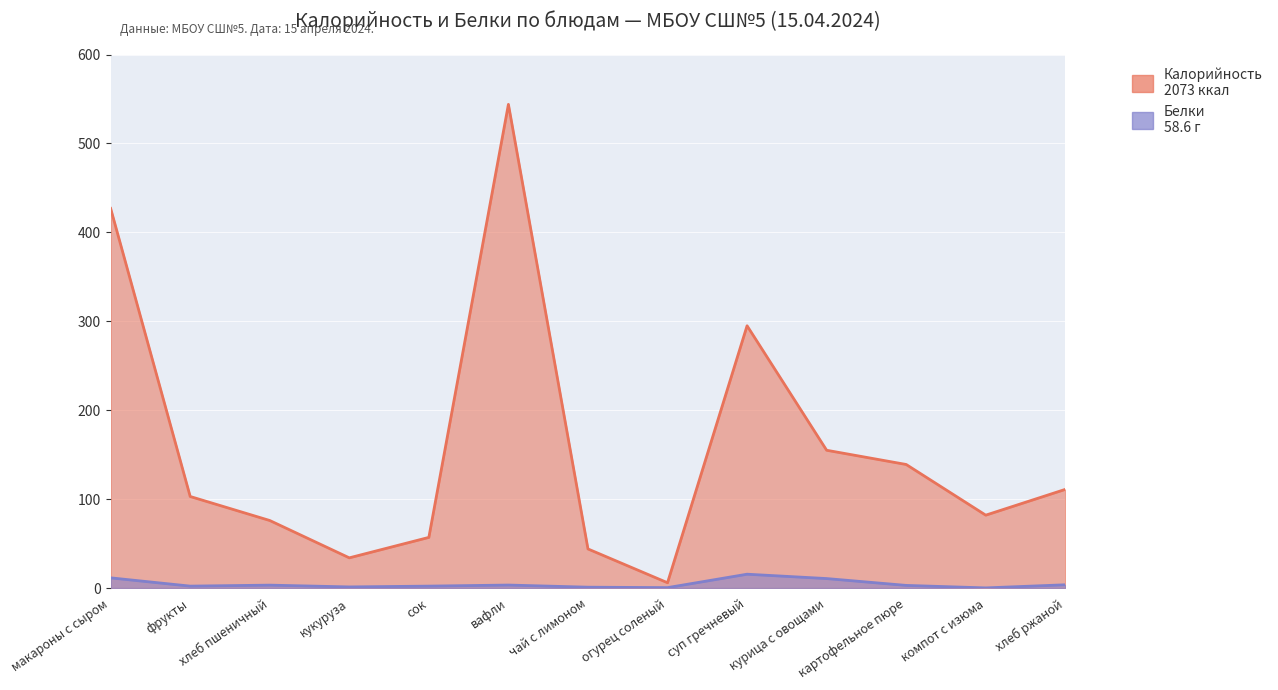

True or false: Белки and Калорийность intersect in this chart.

False